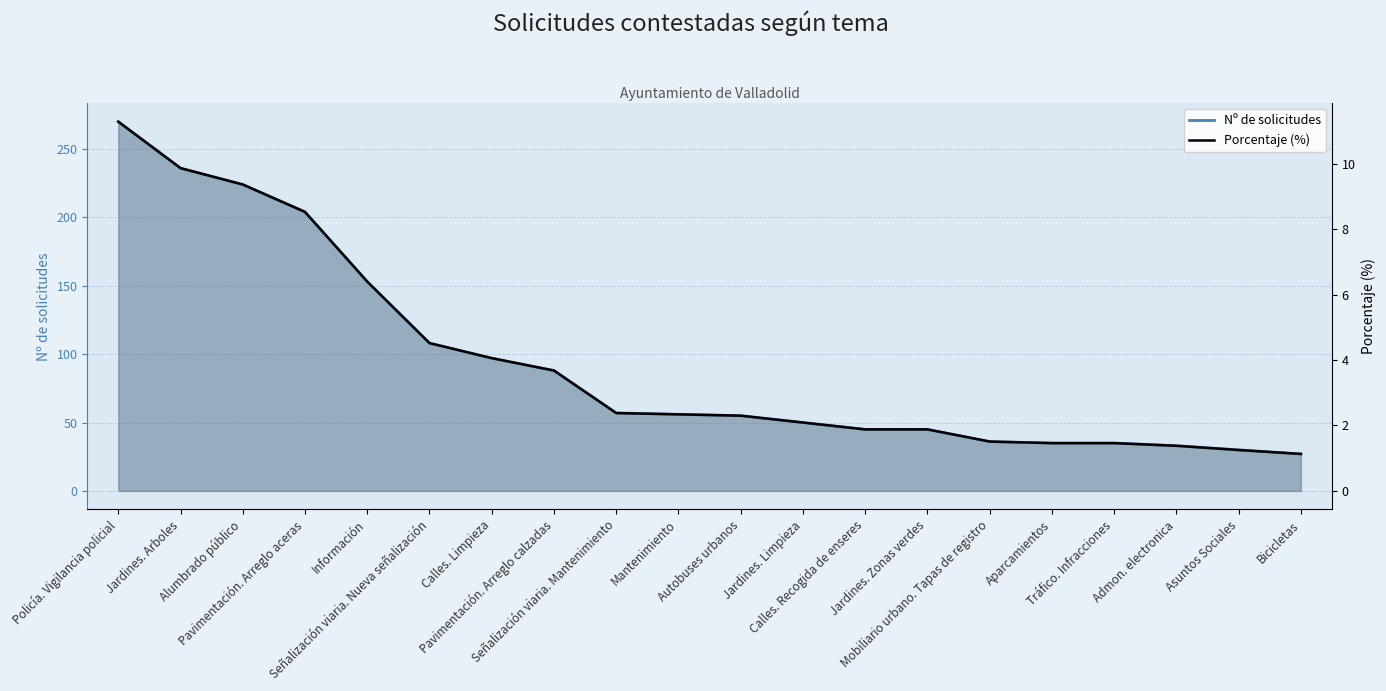

What is the value of the Nº de solicitudes point at the 8th from the left?

88.0